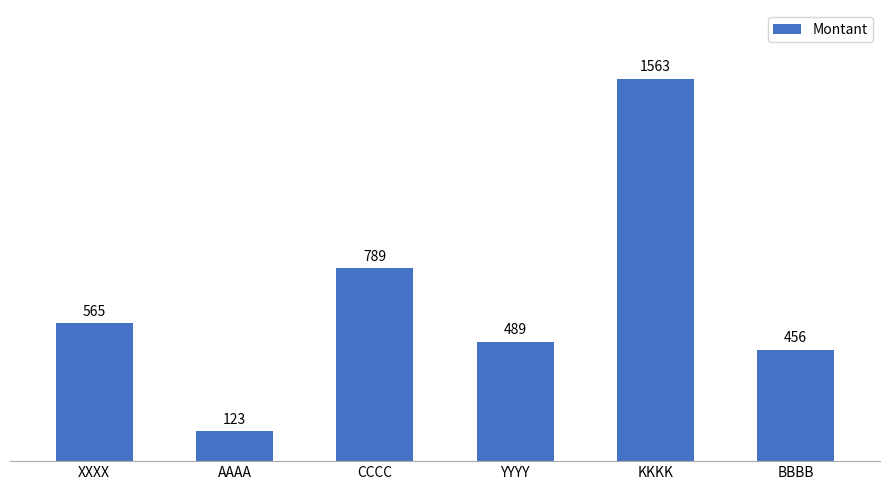

Reading left to right, list all the values displayed in this chart.

XXXX=565	AAAA=123	CCCC=789	YYYY=489	KKKK=1563	BBBB=456